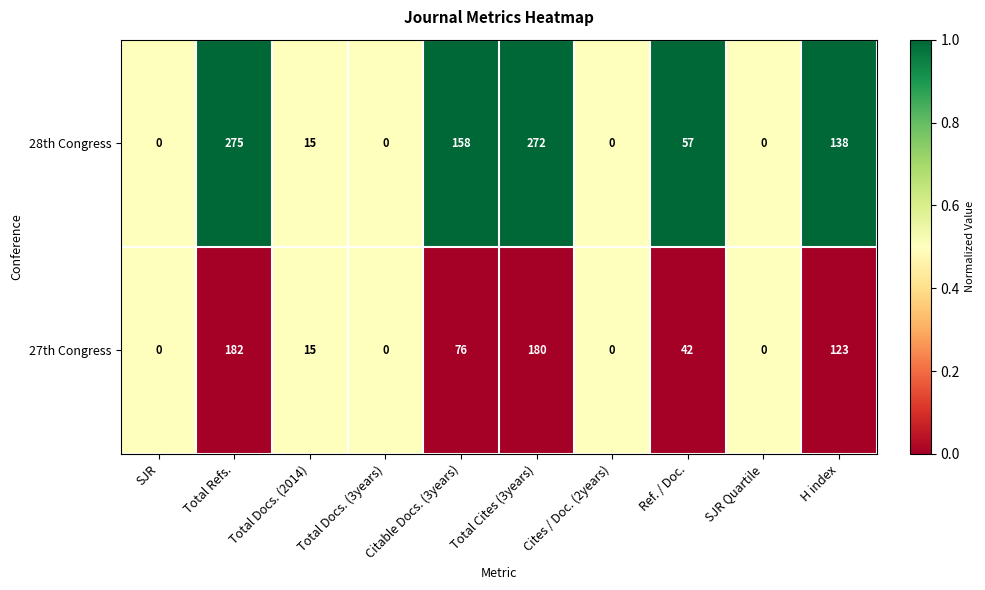

Rank the series at Total Refs. from lowest to highest value.

27th Congress, 28th Congress